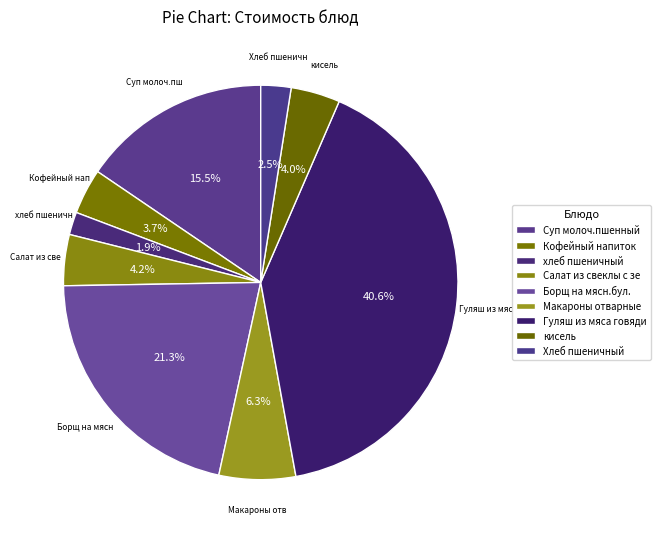

Count the number of slices in the pie.

9